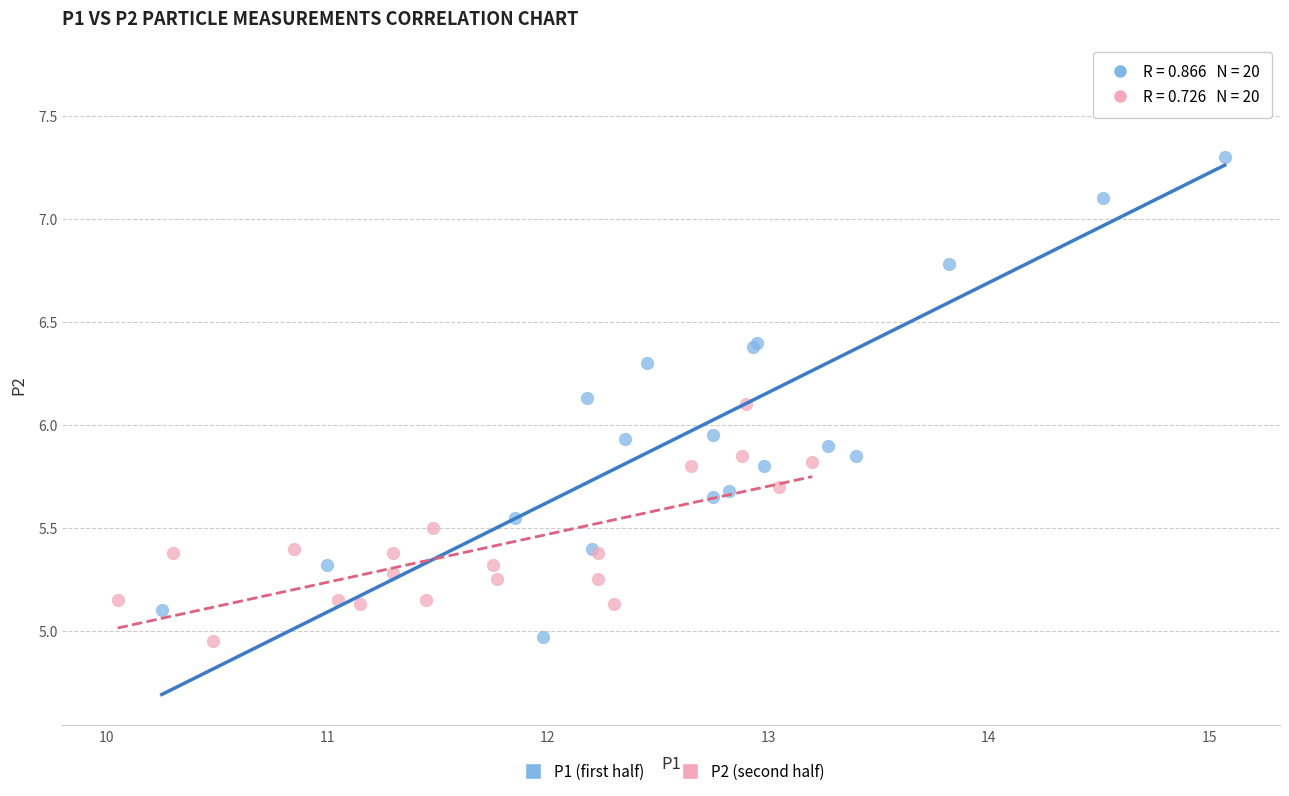

Which series has the widest spread of Y values?

P1 (first half)